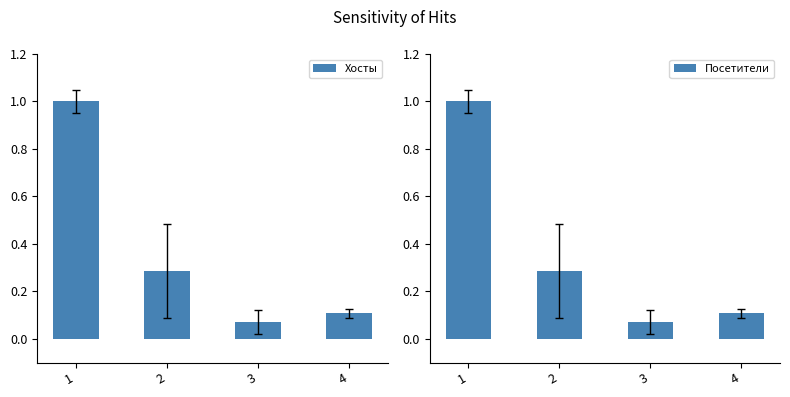

Rank the series at 4 from lowest to highest value.

Хосты, Посетители